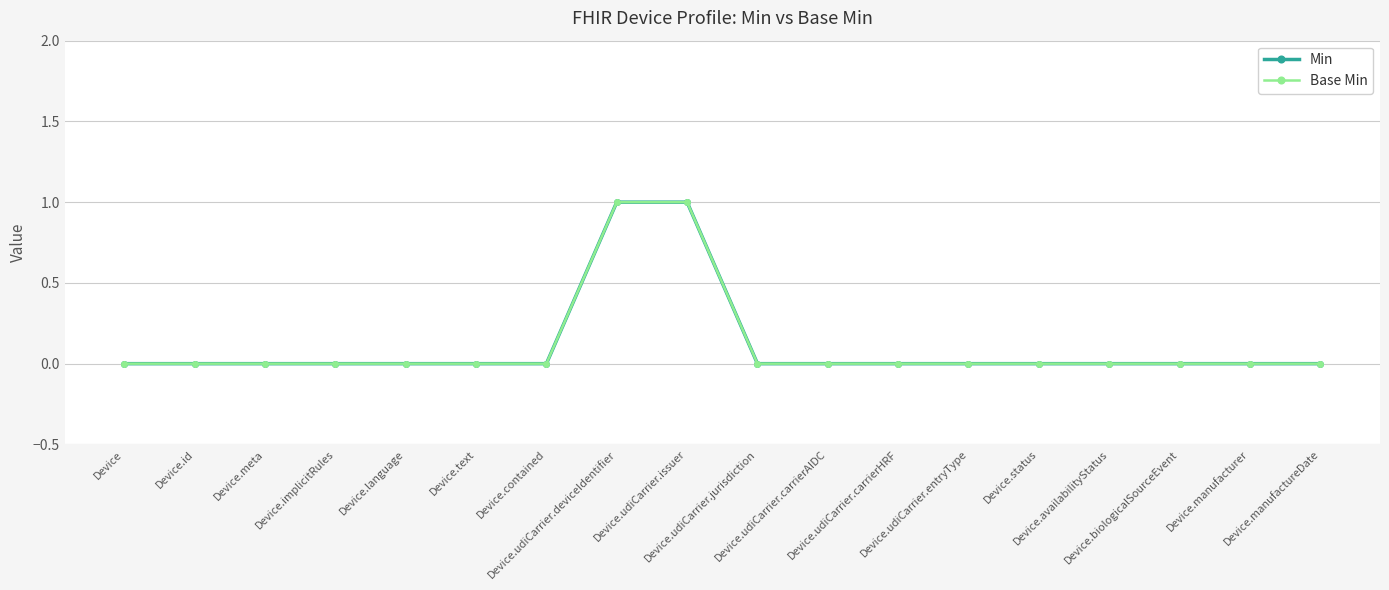

True or false: Min and Base Min intersect in this chart.

False